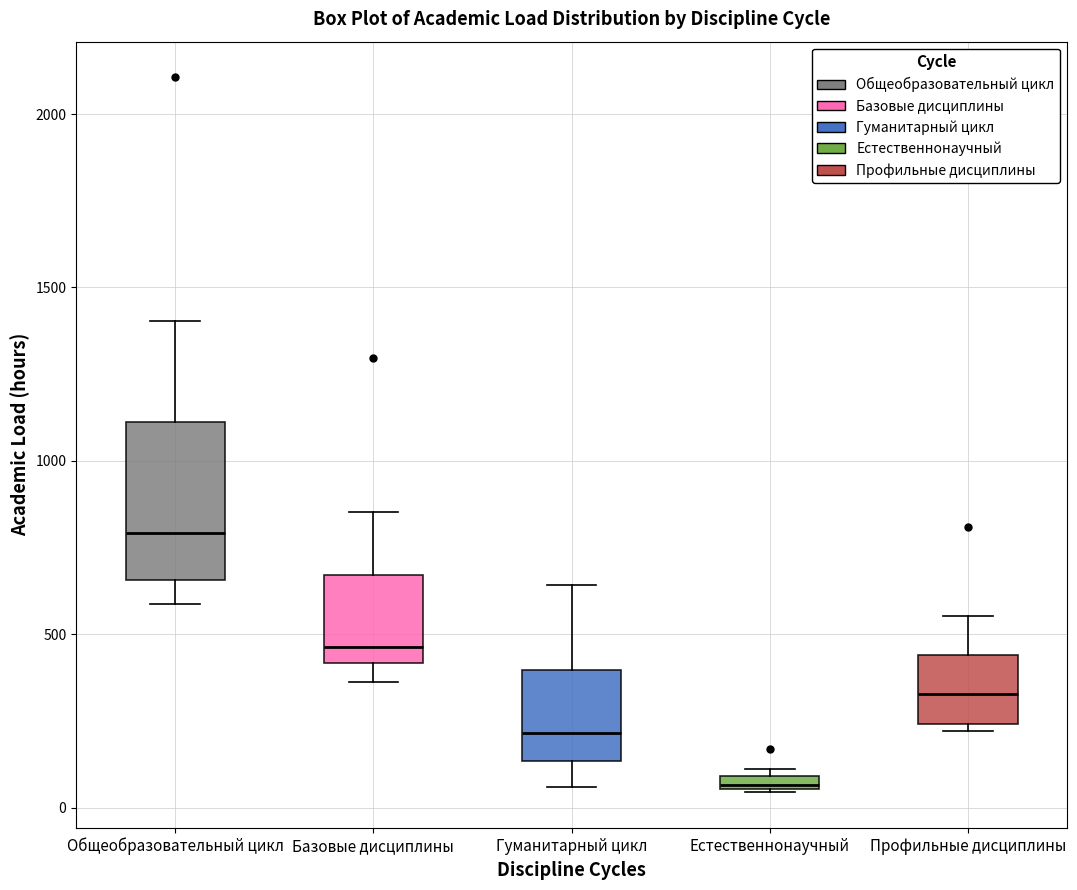

Where is the lower edge of the box for Профильные дисциплины on the y-axis? The values are not printed on the chart, so give them approximately, as read against the axis.

250